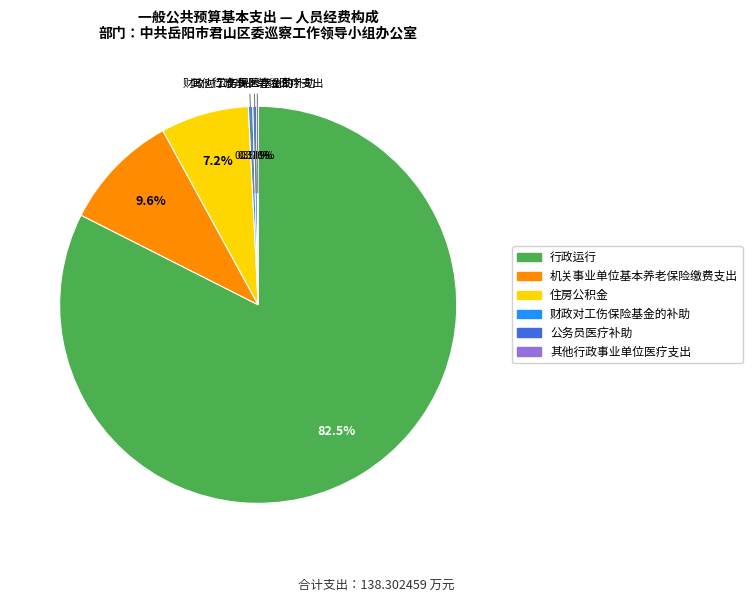

What is the largest slice in the pie chart?

行政运行